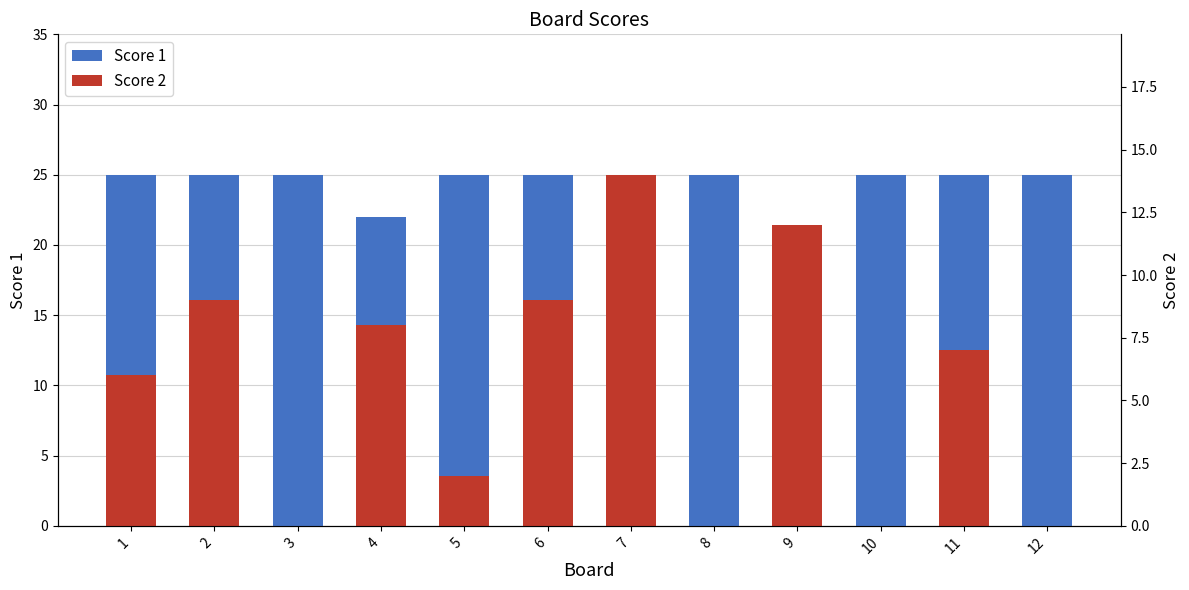

What is the average value of the Score 1 series?

24